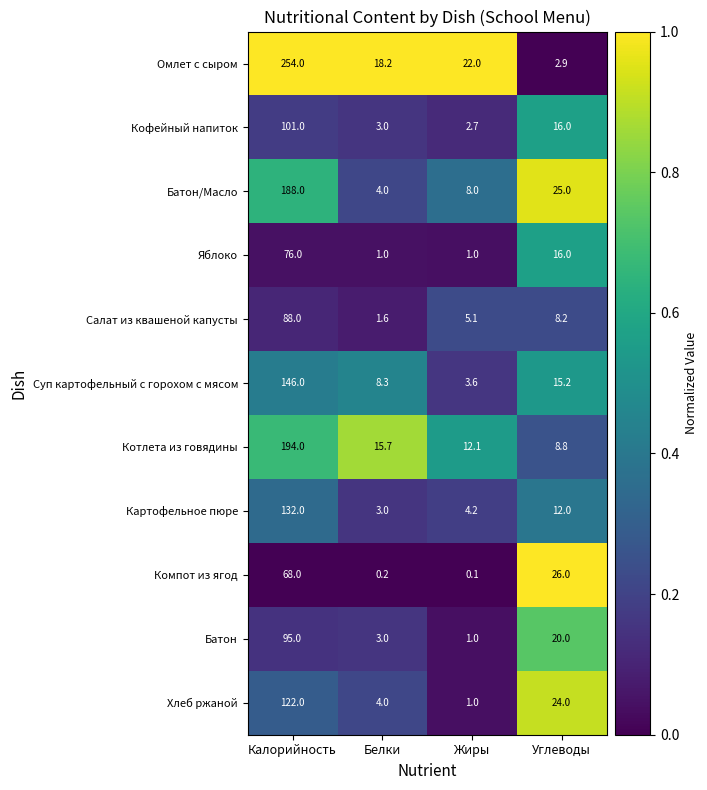

The Картофельное пюре series shows 132.0 at Калорийность. True or false?

True